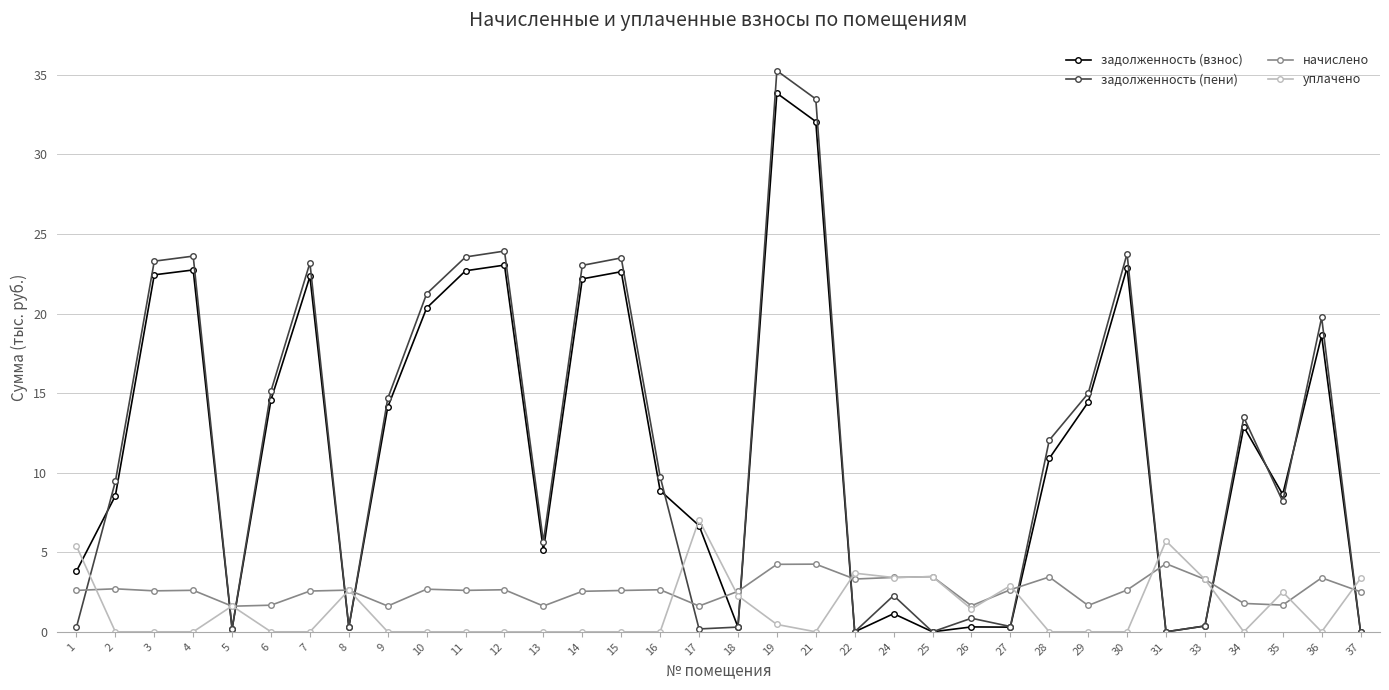

Which series has the largest range (max minus min)?

задолженность (пени)